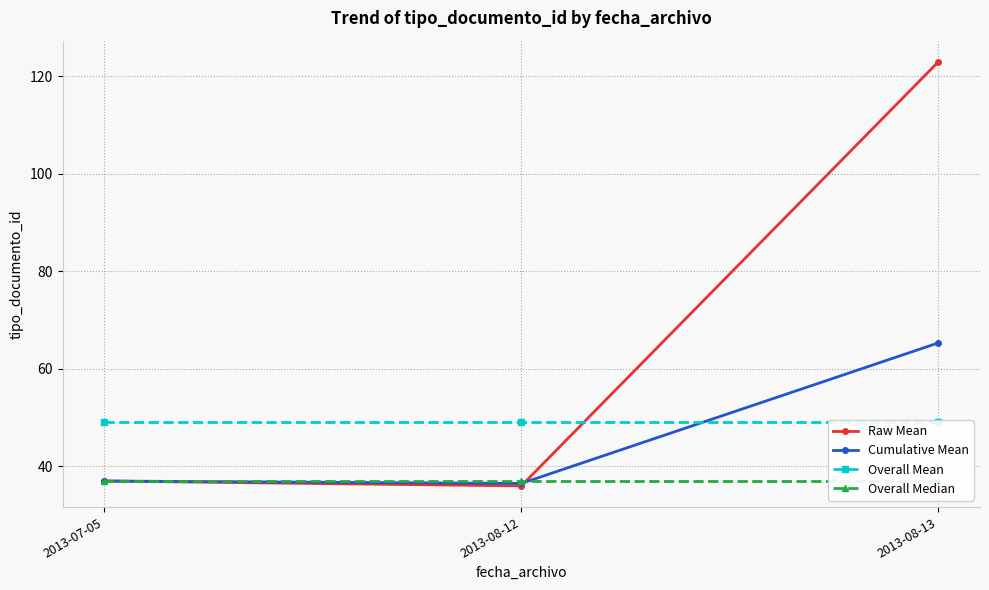

Where is Overall Mean nearest to the value 49?

2013-07-05